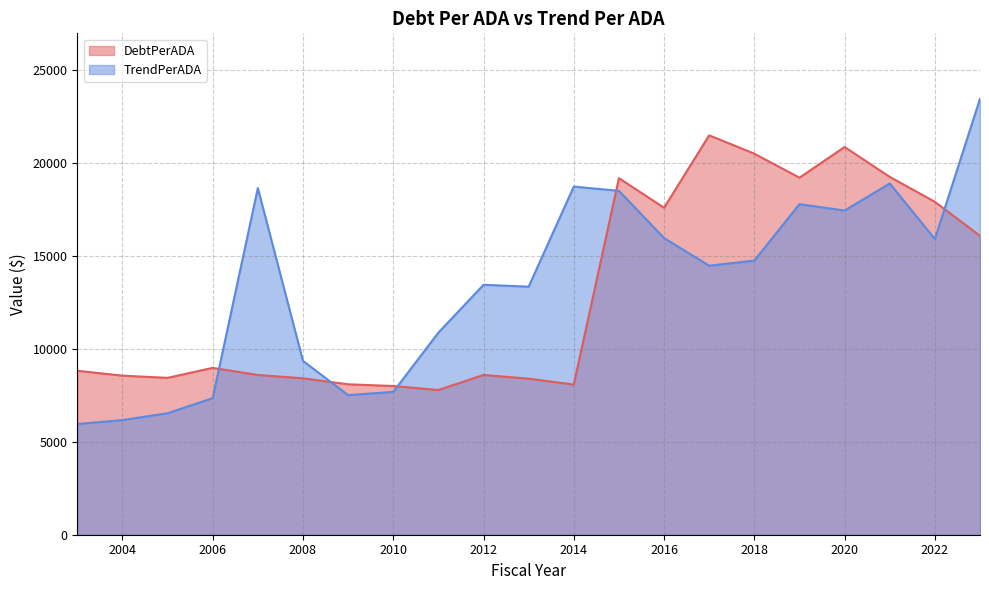

What is the average value of the TrendPerADA series?

13467.0